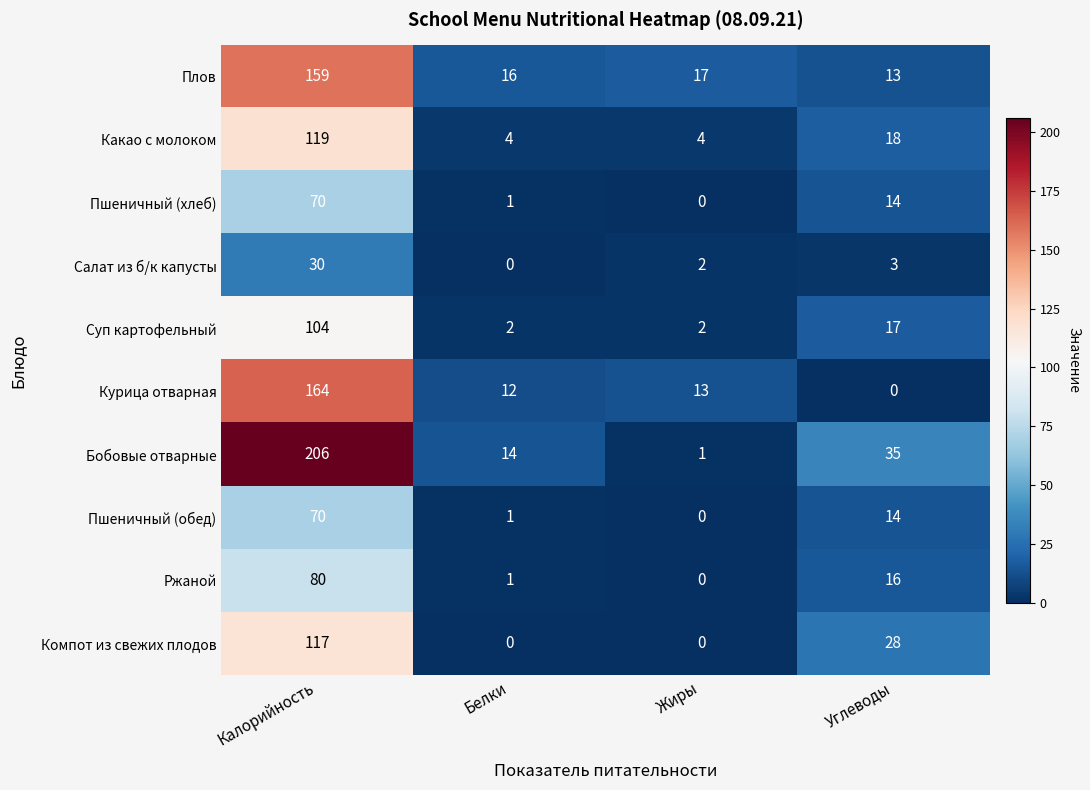

Rank the categories by Пшеничный (обед) value from lowest to highest.

Жиры, Белки, Углеводы, Калорийность